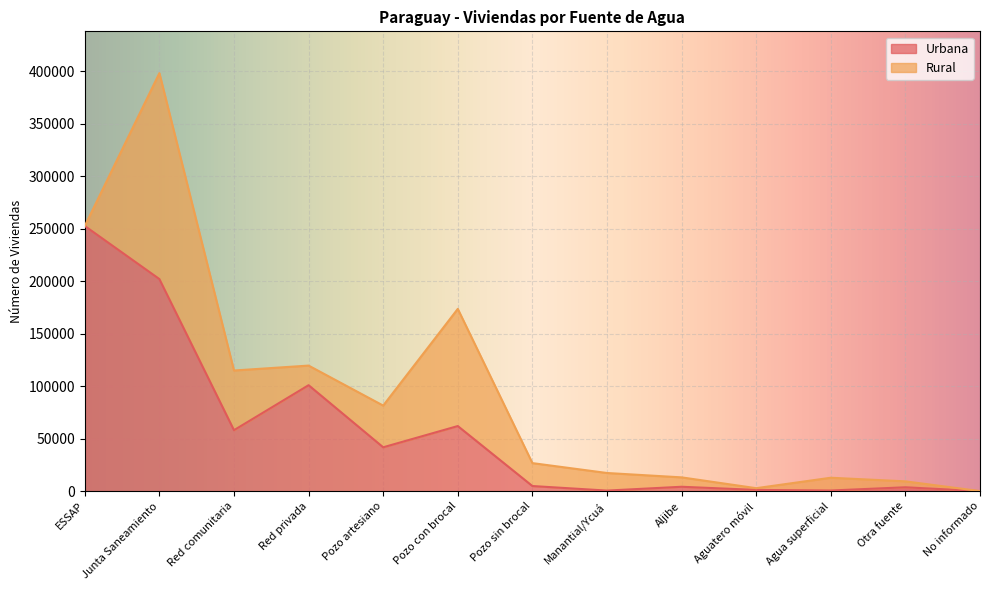

What position from the left is Agua superficial?

11